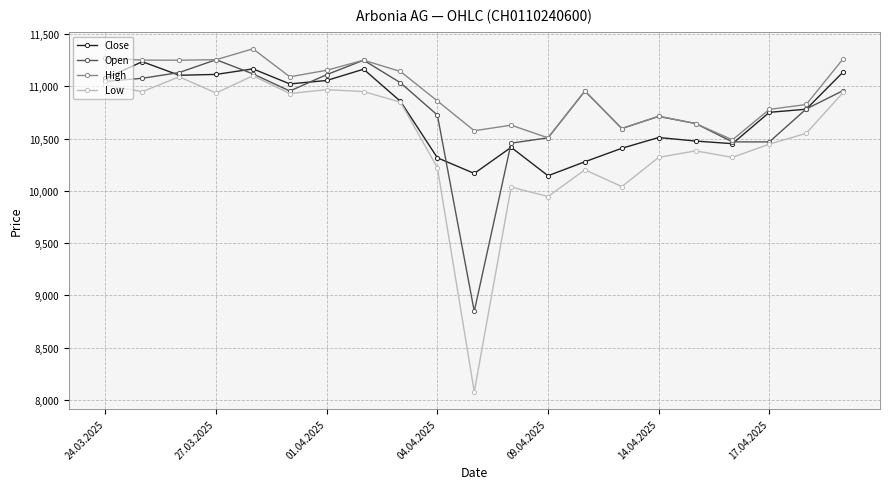

What is the lowest value of the Open series?

8847